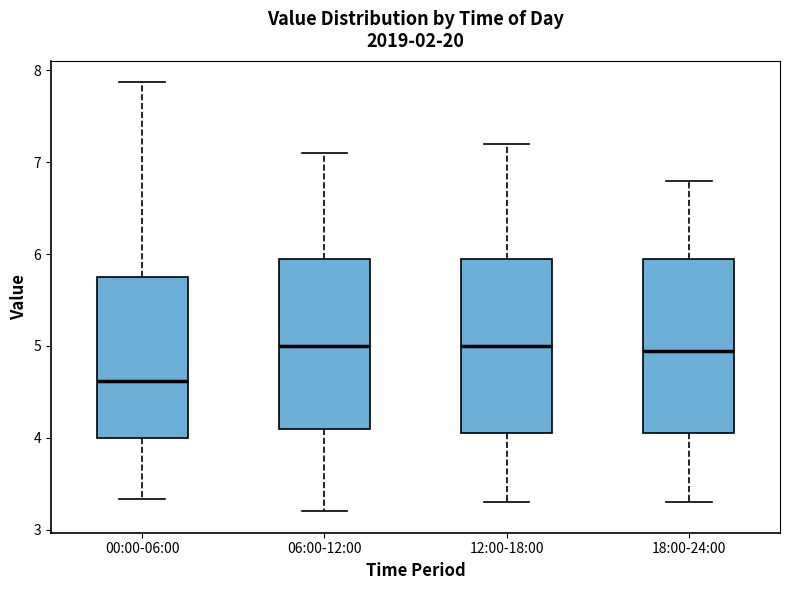

Where does the upper whisker of the box for 00:00-06:00 end on the y-axis? The values are not printed on the chart, so give them approximately, as read against the axis.

7.9